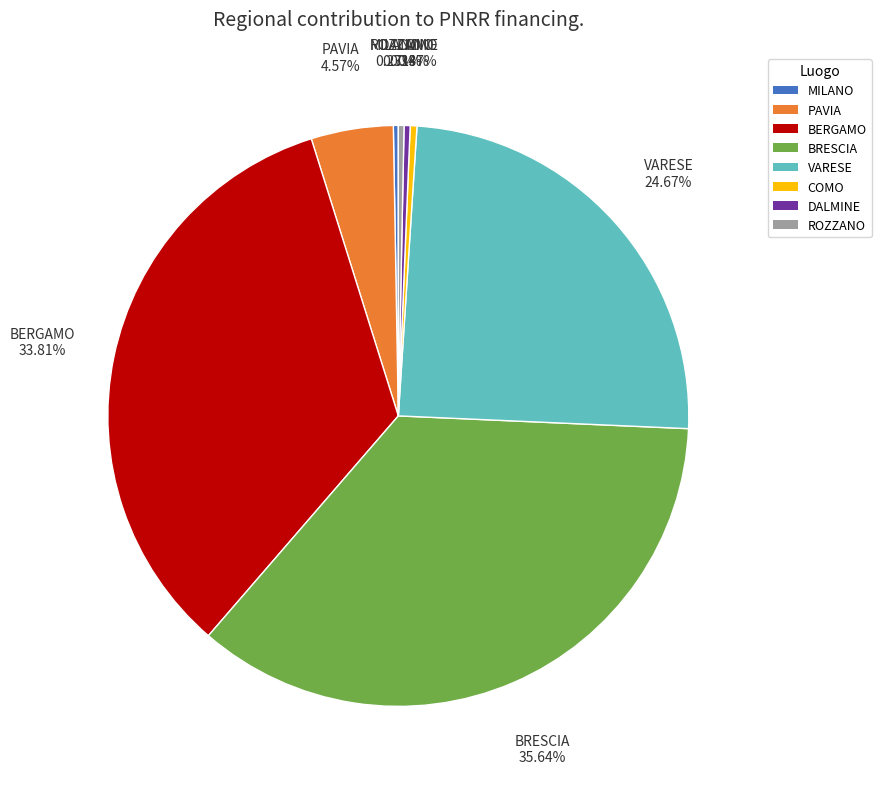

Which category has the biggest portion of the pie?

BRESCIA